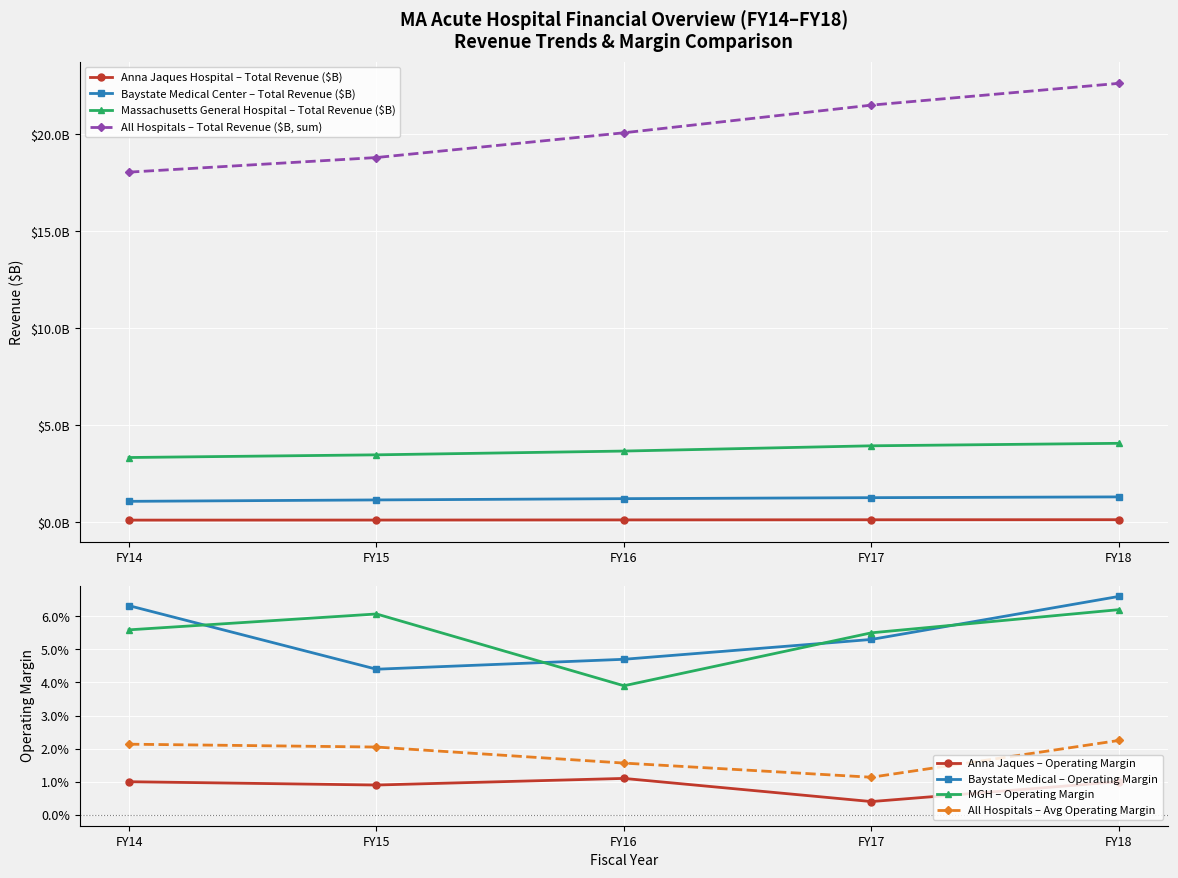

The Total Revenue (avg $M) series shows 0.2 at FY17. True or false?

False